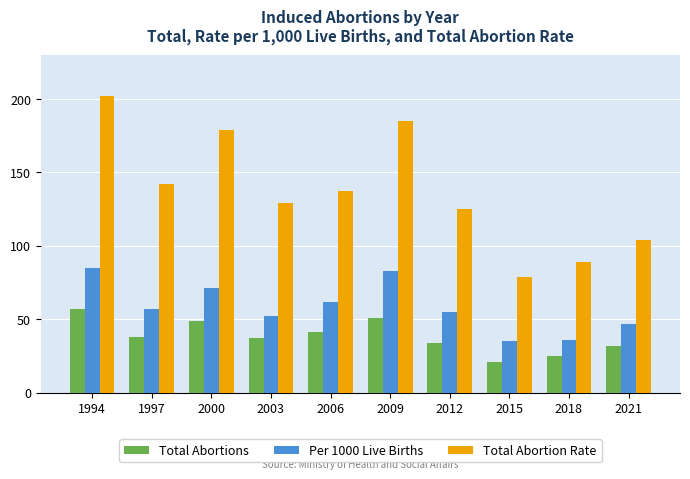

What is the difference between the second highest and second lowest values in the Total Abortions series?

26